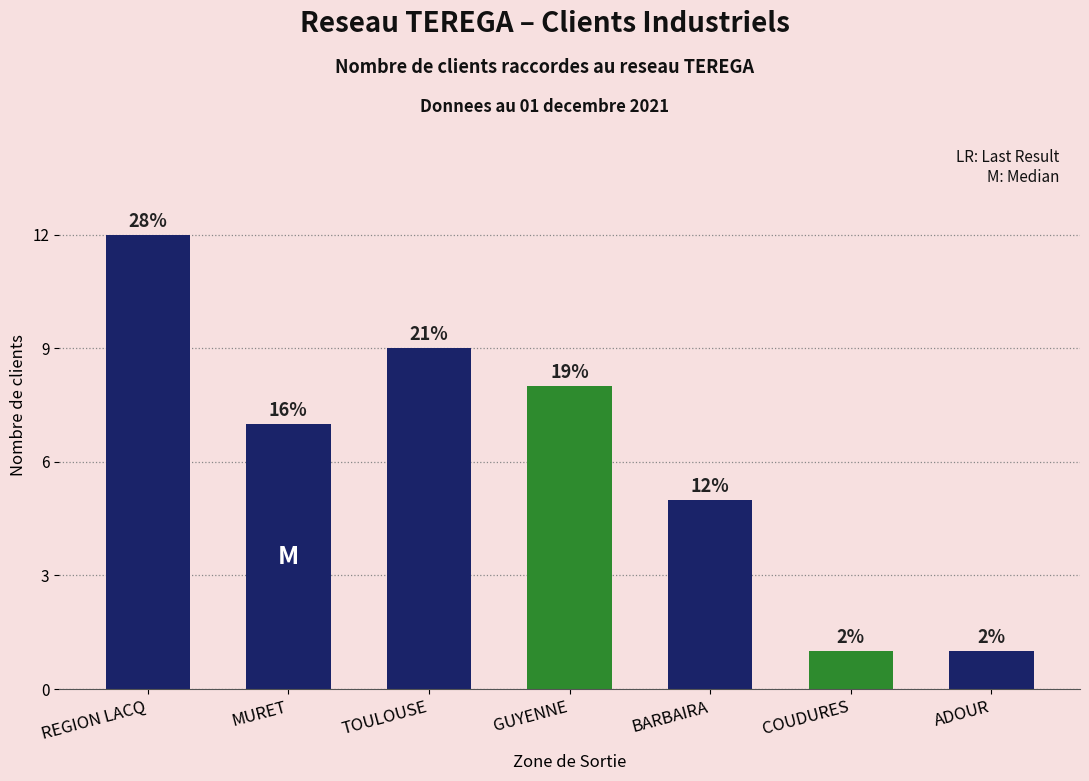

Which label corresponds to the largest value in the chart?

REGION LACQ